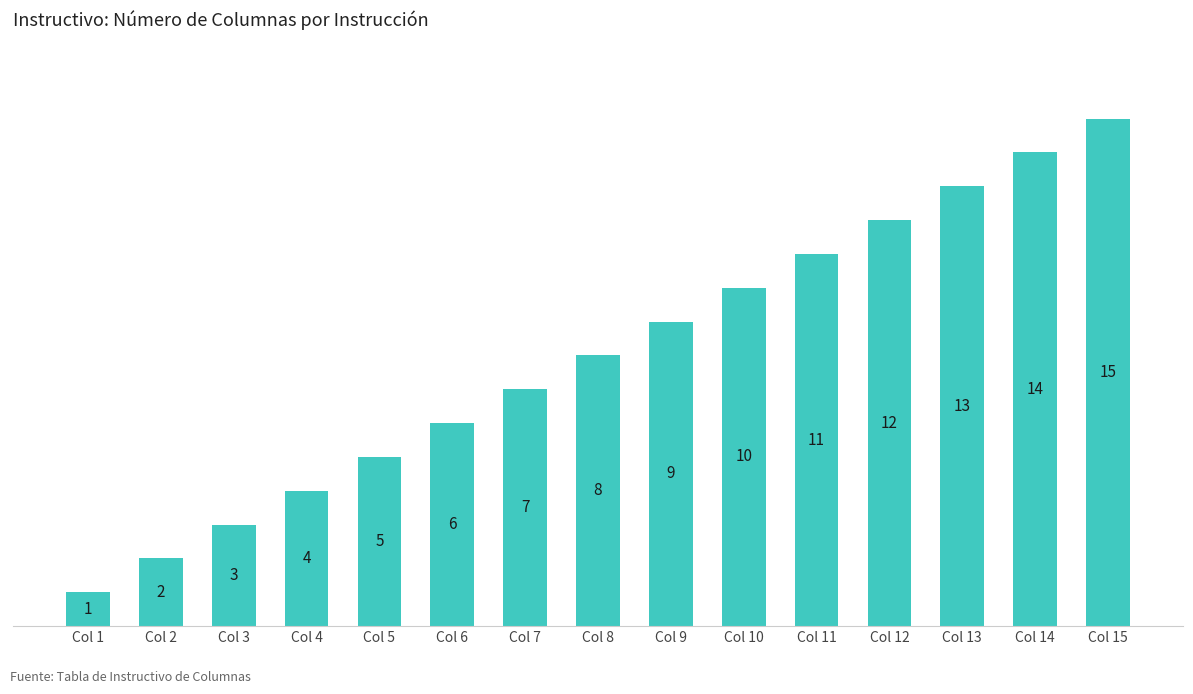

At which category does the chart reach its peak across all series?

Col 15